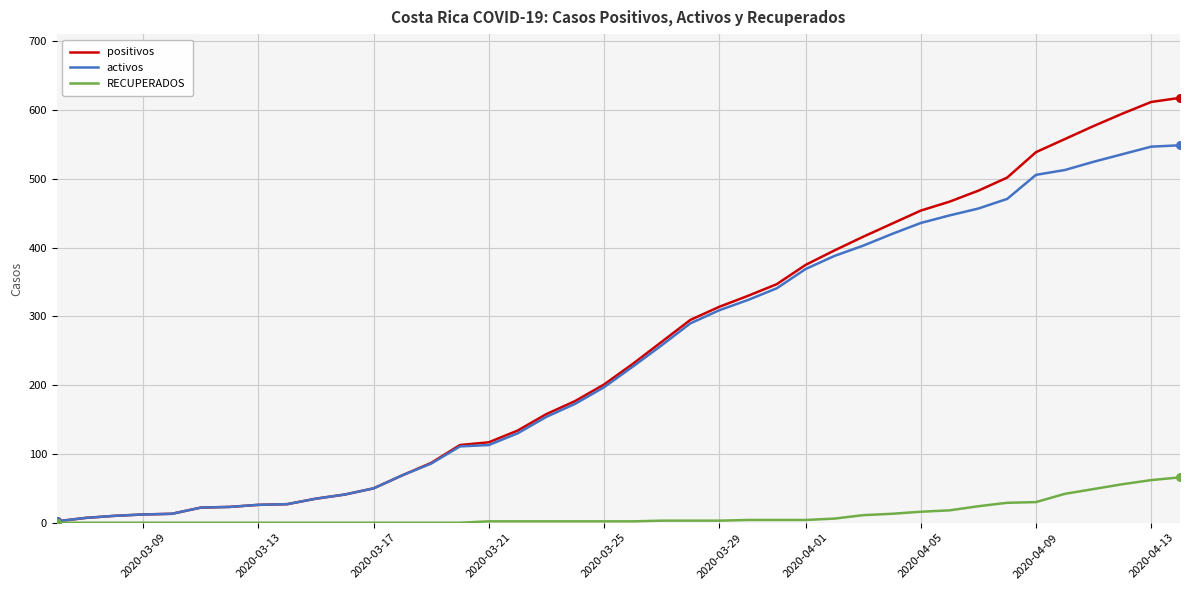

Which series has the widest spread of values?

positivos